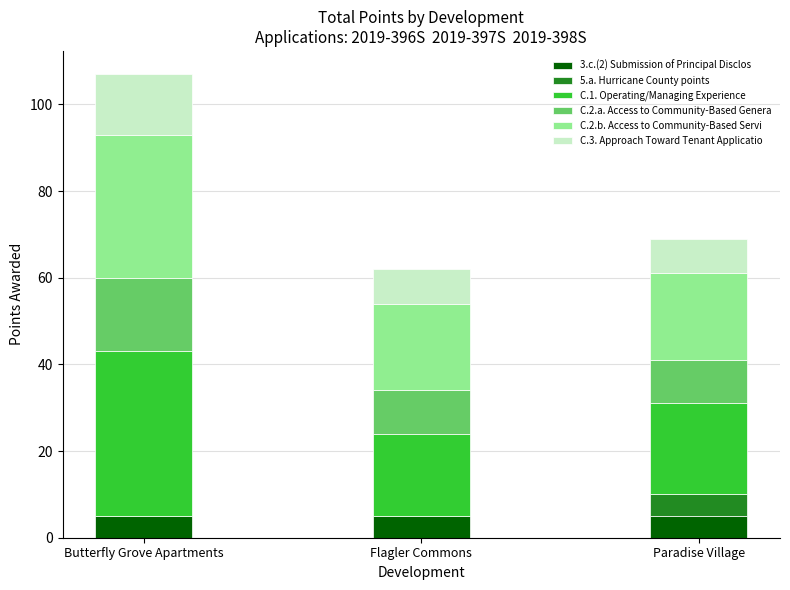

What is the maximum value for 3.c.(2) Submission of Principal Disclos?

5